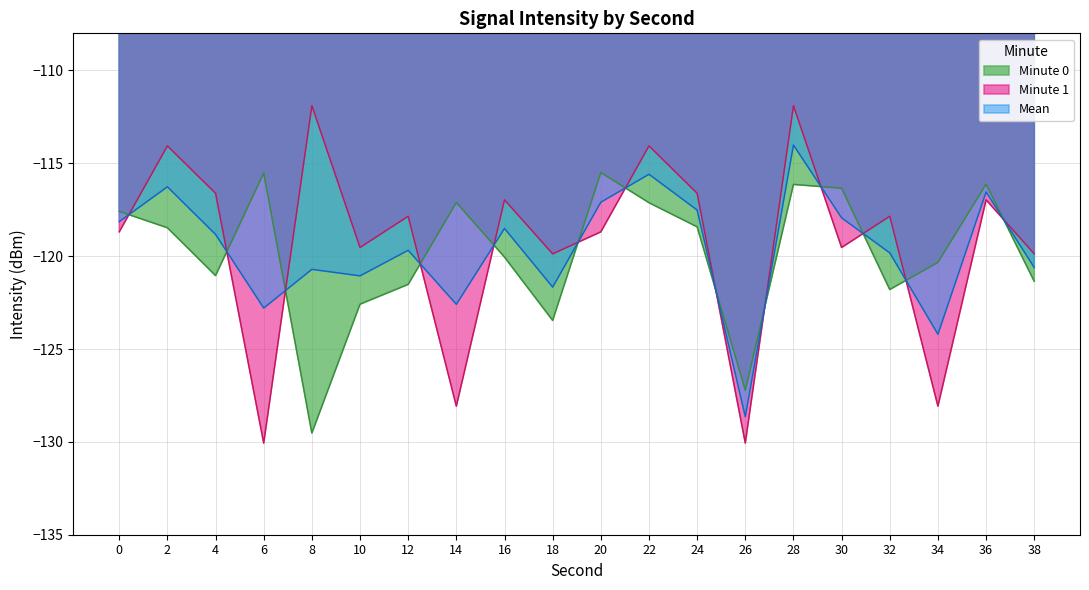

Does the chart have visible grid lines?

Yes